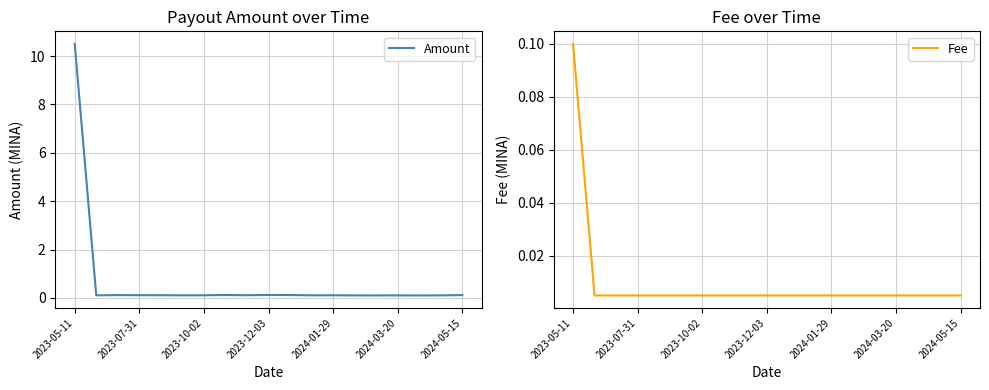

The Amount series shows 0.1 at 2023-12-03. True or false?

True